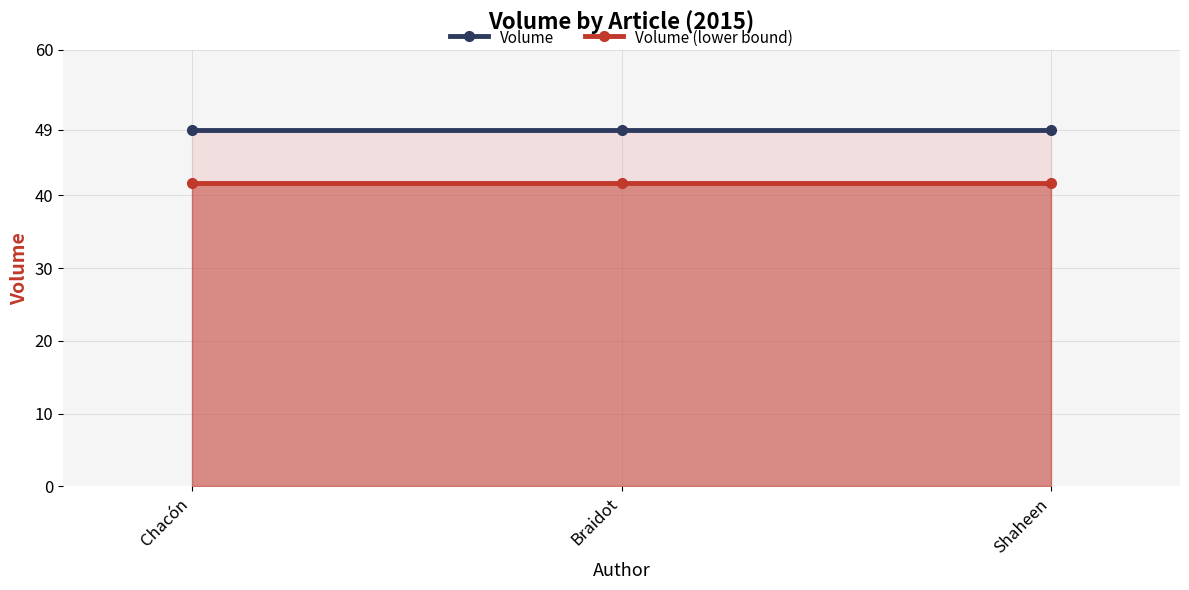

Rank the series at Chacón from highest to lowest value.

Volume, Volume (lower bound)